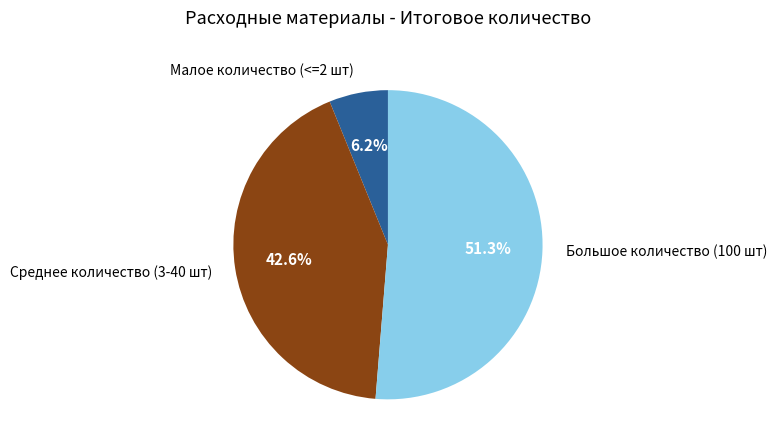

Is there a majority slice in this chart?

Yes